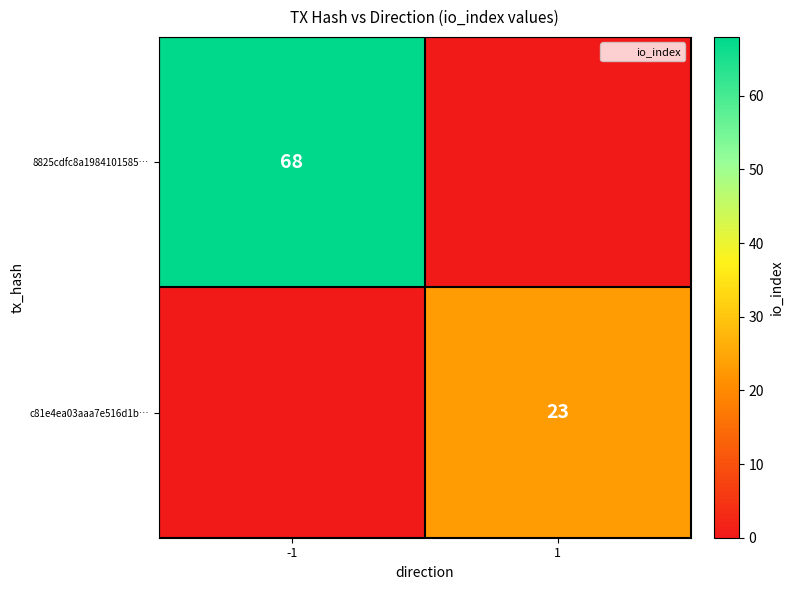

Which series has the largest total across all categories?

8825cdfc8a1984101585…